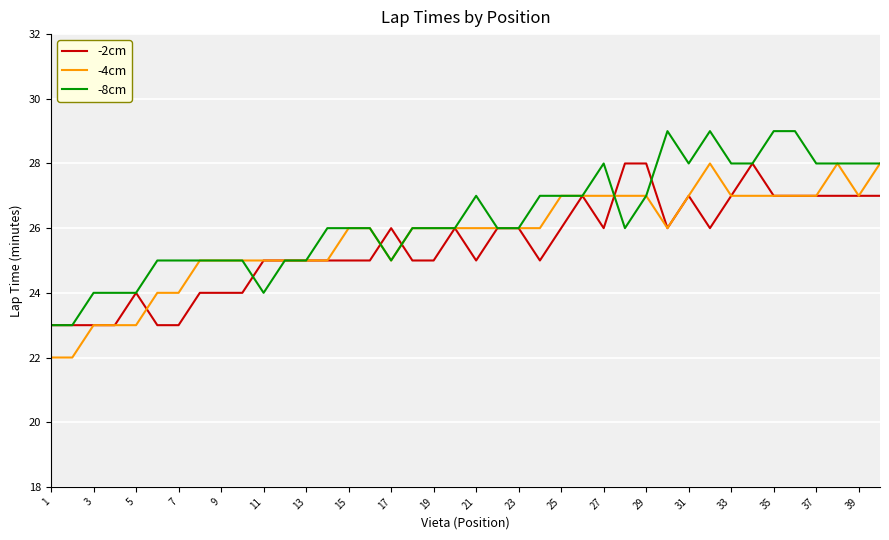

What is the smallest value displayed?

22